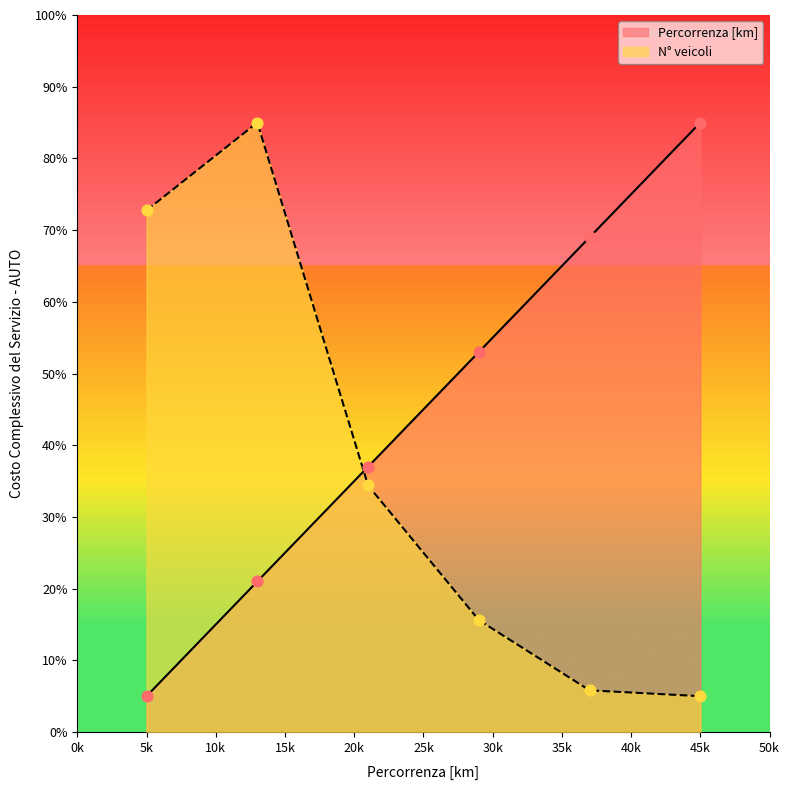

What is the total value across all series at 10000?

106.0